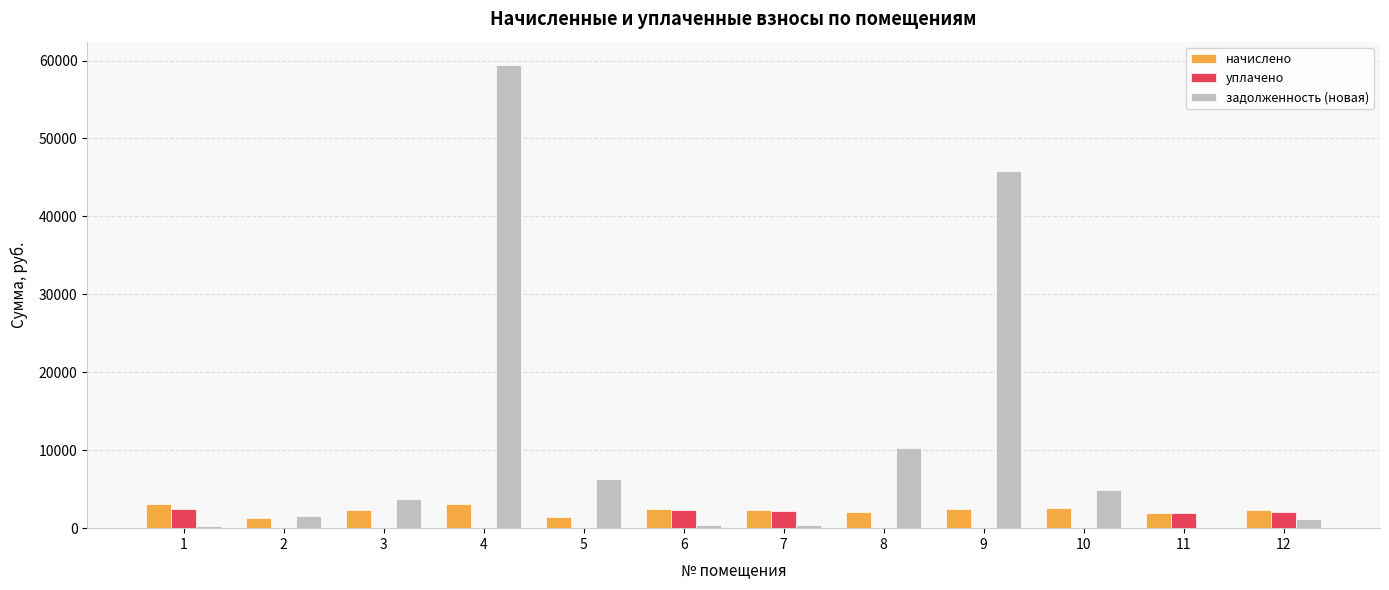

The value of начислено at 12 is 2369.8. True or false?

True